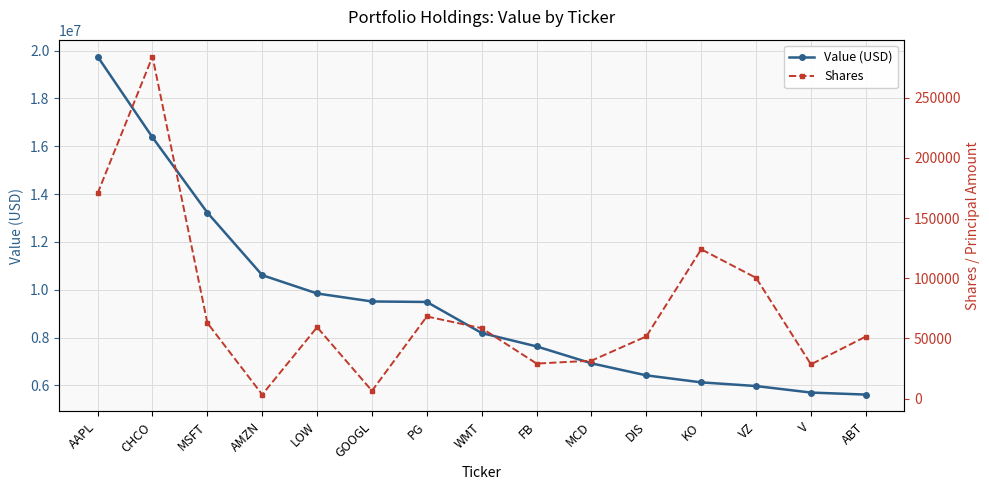

The value of Value (USD) at WMT is 11455418. True or false?

False